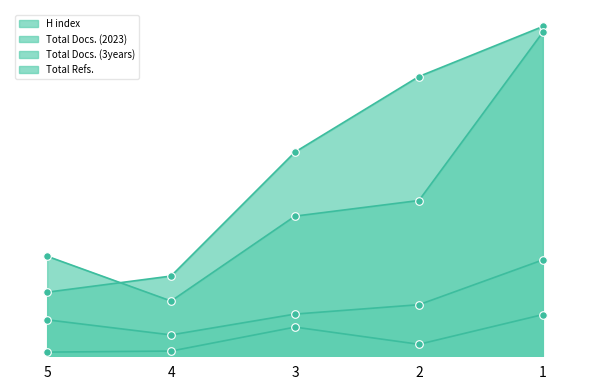

Which series has the largest total across all categories?

H index